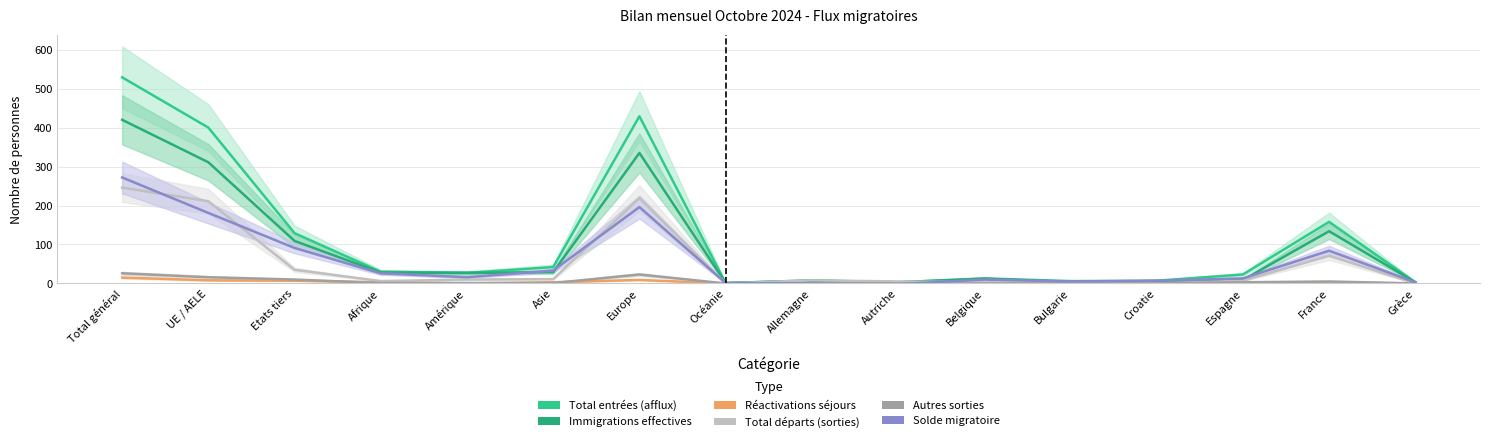

Which has a higher value, Amérique or Croatie?

Amérique